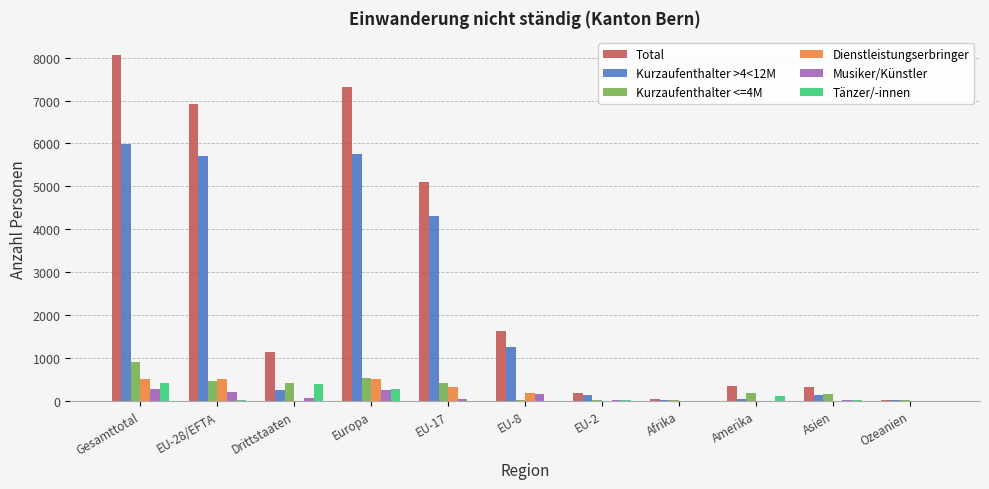

Is the value of Kurzaufenthalter >4<12M at Asien greater than the value of Musiker/Künstler at Ozeanien?

Yes